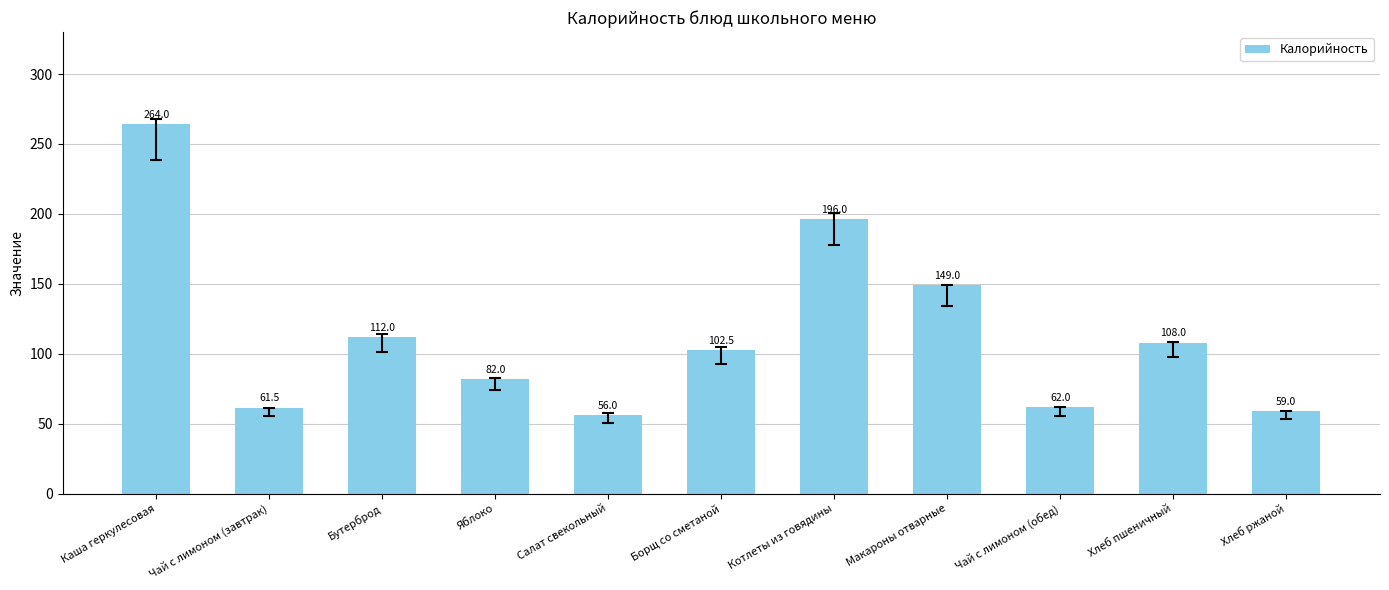

What is the label of the 9th bar from the right?

Бутерброд